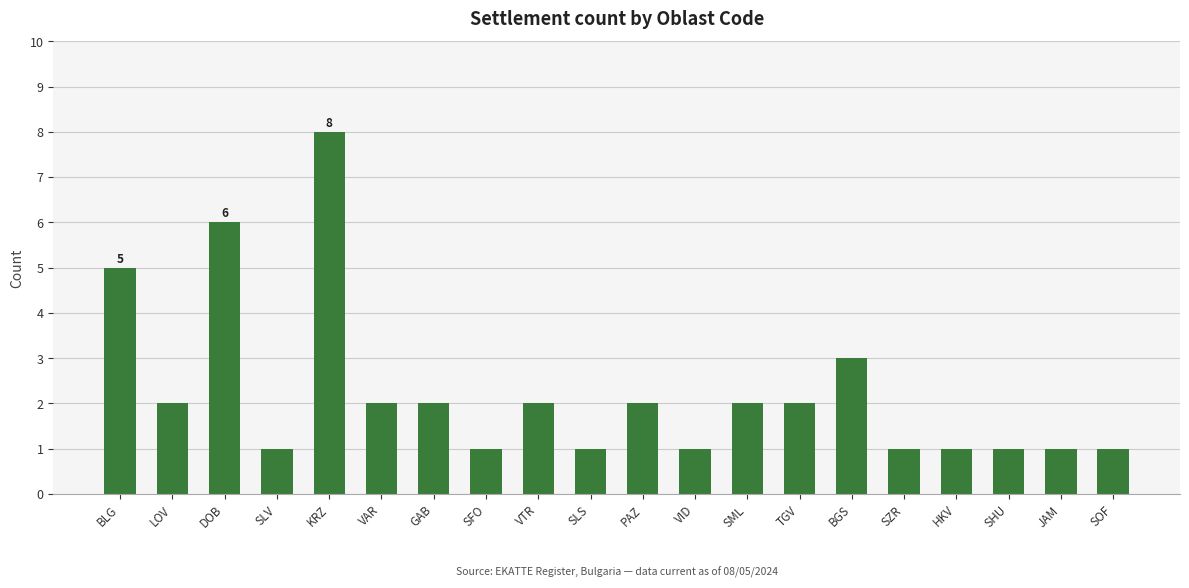

Where does the data first go above 2?

BLG